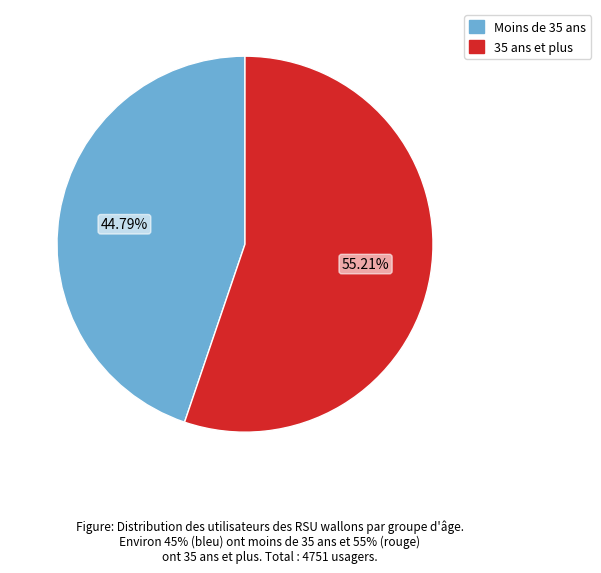

Is there a majority slice in this chart?

Yes